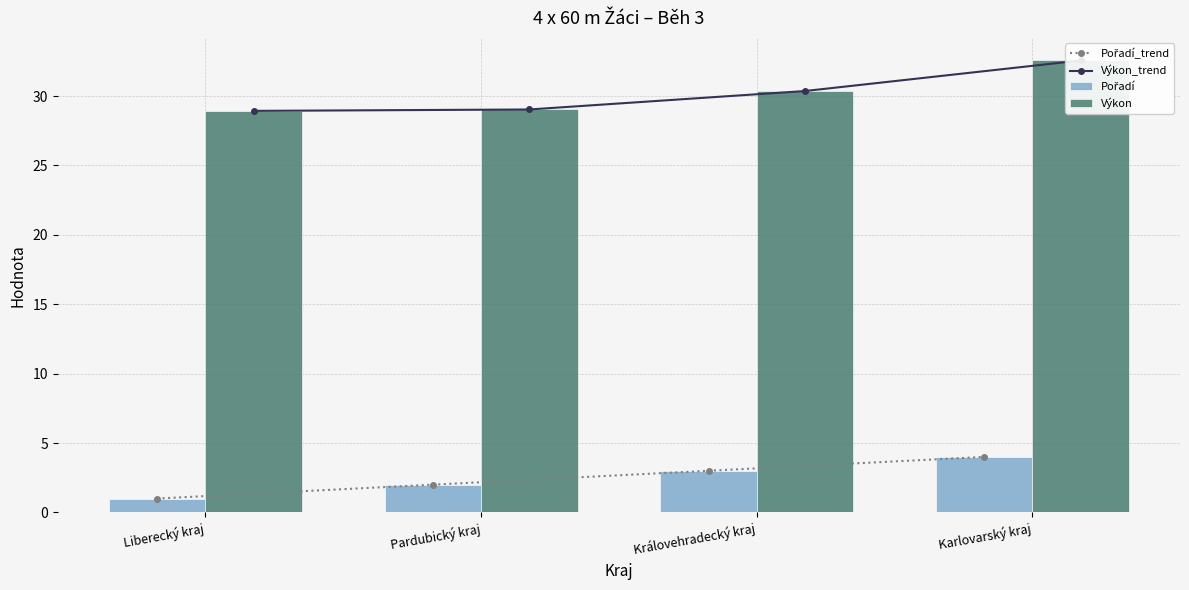

What is the difference between the Pořadí_trend values at Karlovarský kraj and Pardubický kraj?

2.0